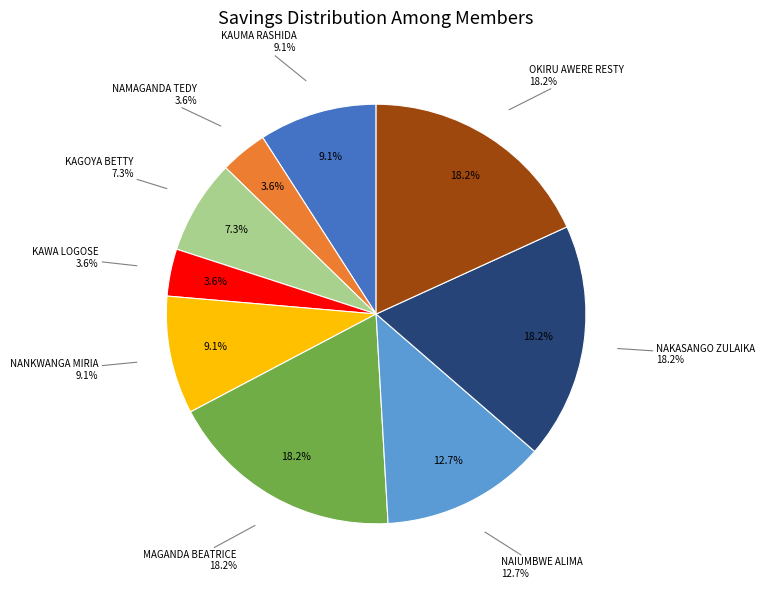

What is the largest slice in the pie chart?

MAGANDA BEATRICE